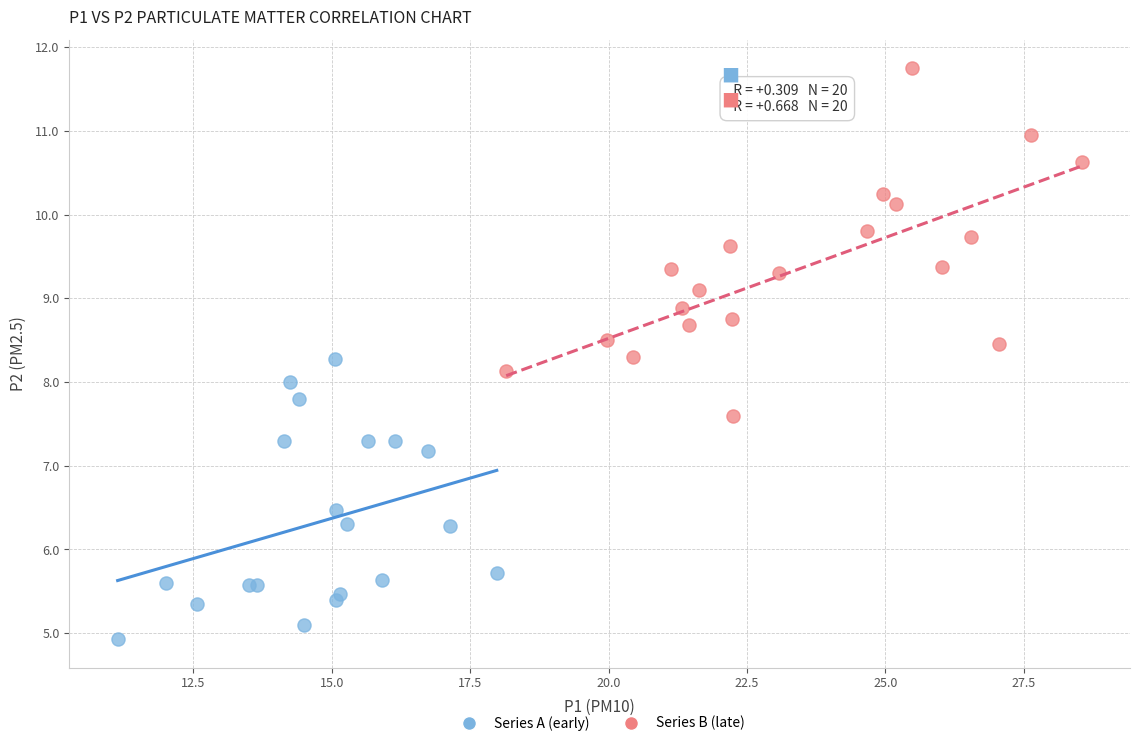

Which series has the largest Y range (max minus min)?

Series B (late)